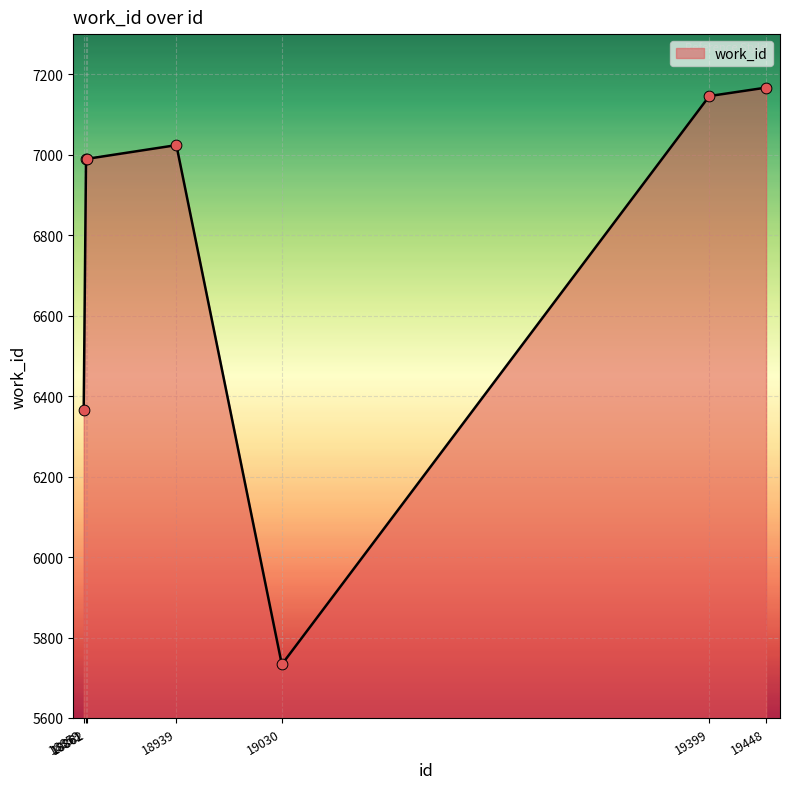

Which has a higher value, 19399 or 19030?

19399